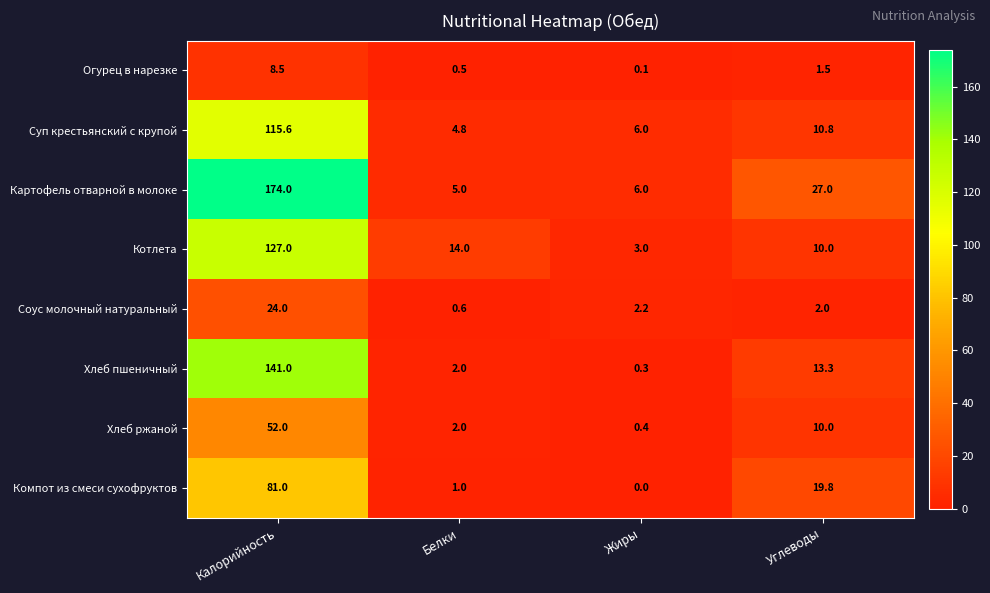

At which category is the sum across all series the highest?

Калорийность